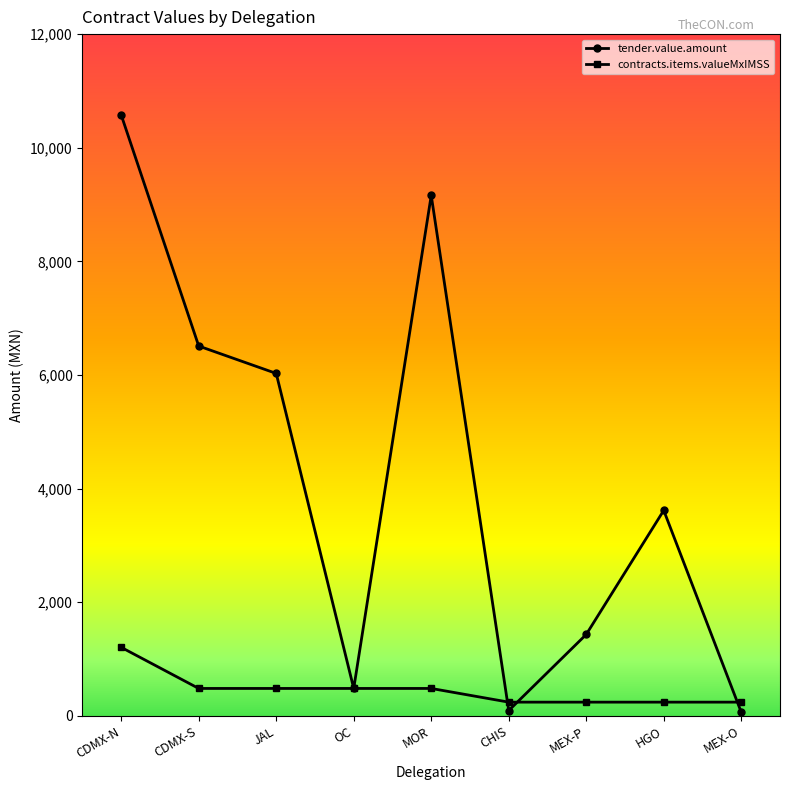

Between CDMX-N and CHIS, which series saw the biggest shift?

tender.value.amount